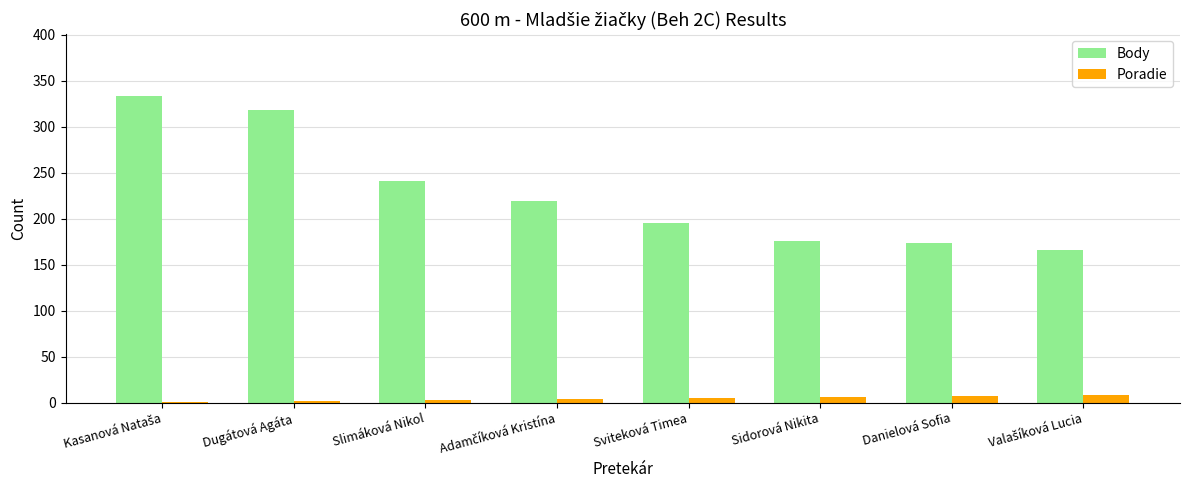

Which series changed the most between Slimáková Nikol and Sidorová Nikita?

Body